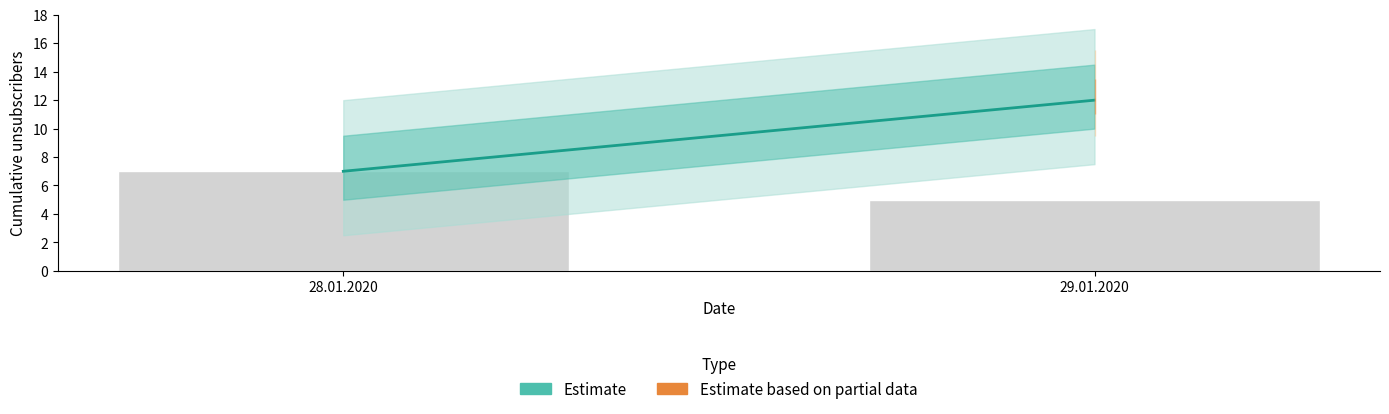

Which category has the lowest value across all series?

29.01.2020